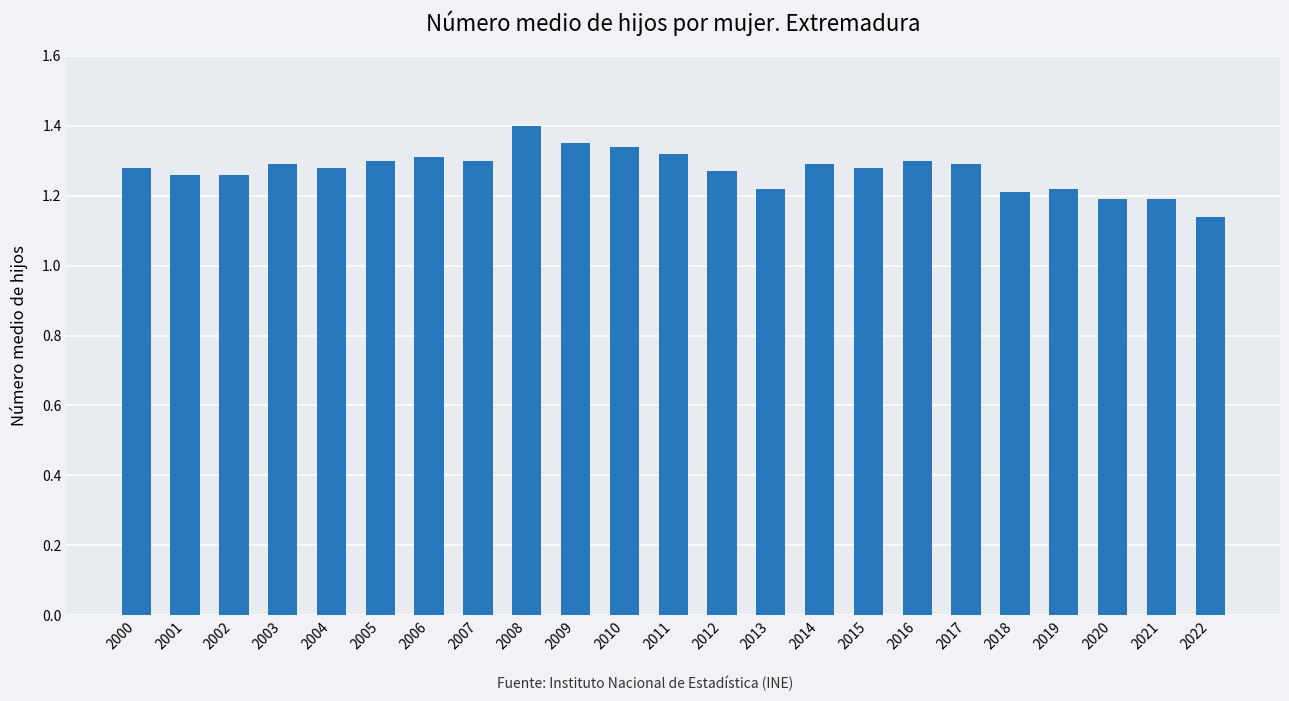

What is the difference between the values at 2002 and 2021?

0.1